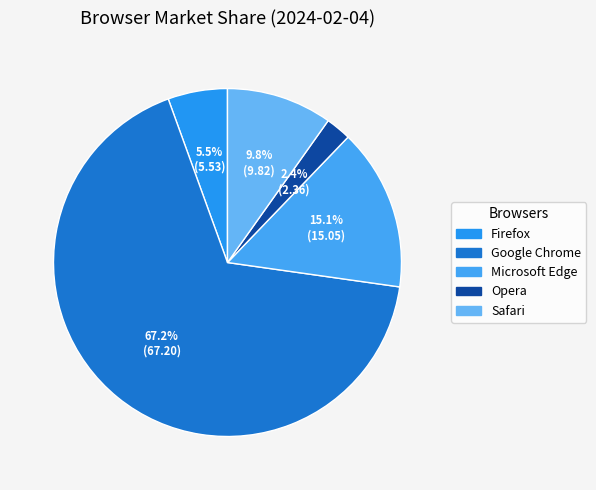

What is the ratio of the value at Firefox to the value at Google Chrome?

0.1